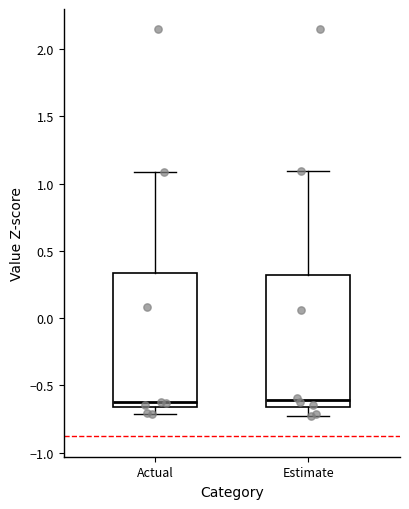

Reading left to right, read every box against the y-axis: the position of its median line, the range the box covers, and the ends of its whiskers. The values are not printed on the chart, so give them approximately, as read against the axis.

Actual: median -0.65 (just above the box's lower edge), box -0.65 to 0.35, whiskers -0.70 to 1.10
Estimate: median -0.60, box -0.65 to 0.30, whiskers -0.75 to 1.10